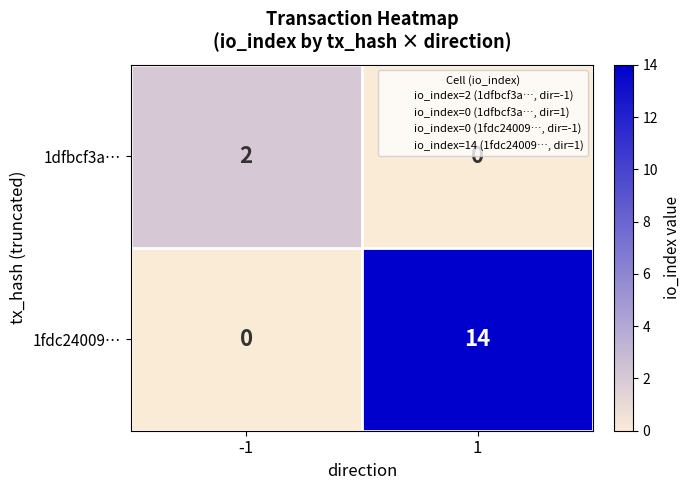

List the series in order of their peak value, highest first.

1fdc24009…, 1dfbcf3a…